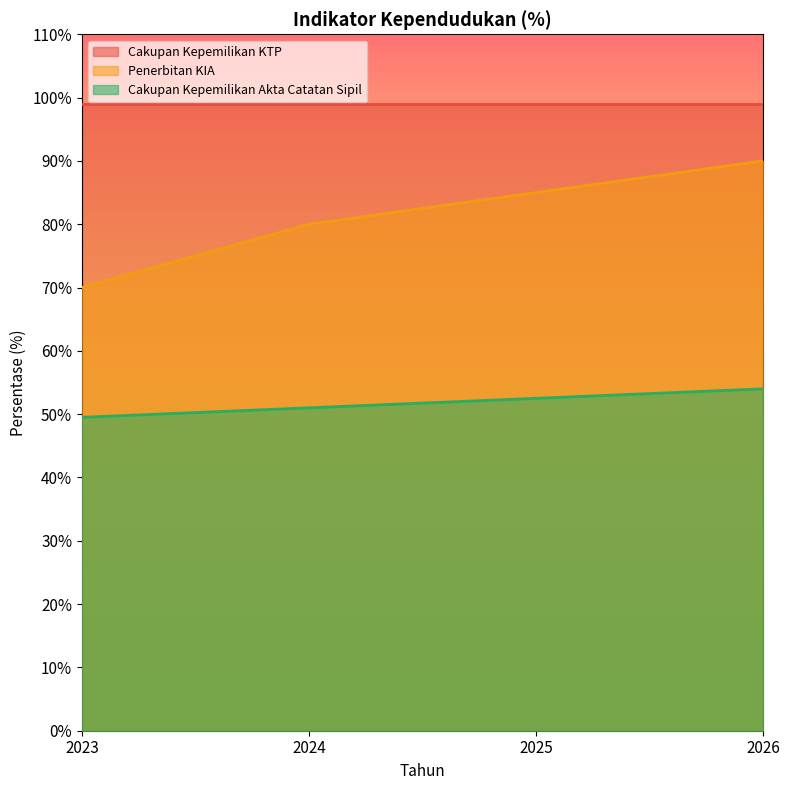

What are all the series names shown in the legend?

Cakupan Kepemilikan KTP, Penerbitan KIA, Cakupan Kepemilikan Akta Catatan Sipil